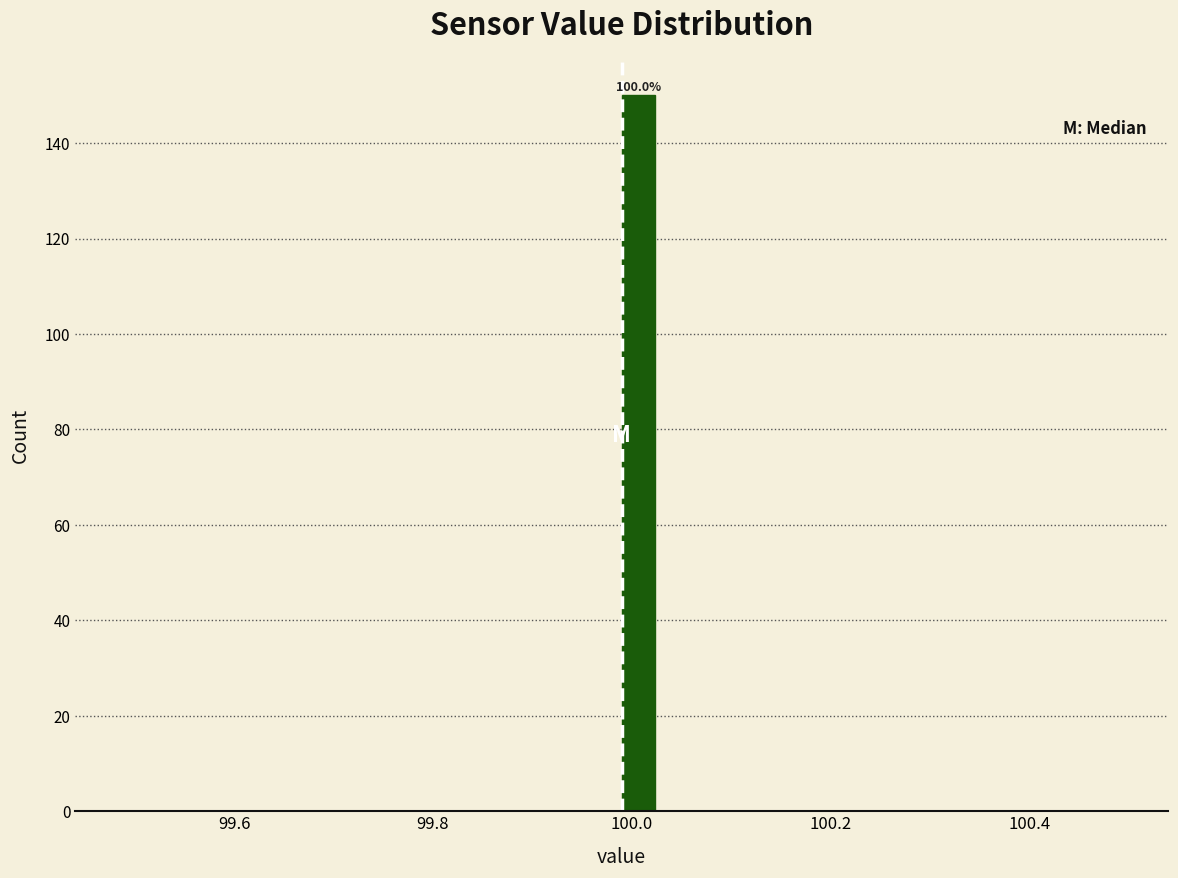

Read against the x-axis, roughly where is the centre of the tallest bar?

100.00